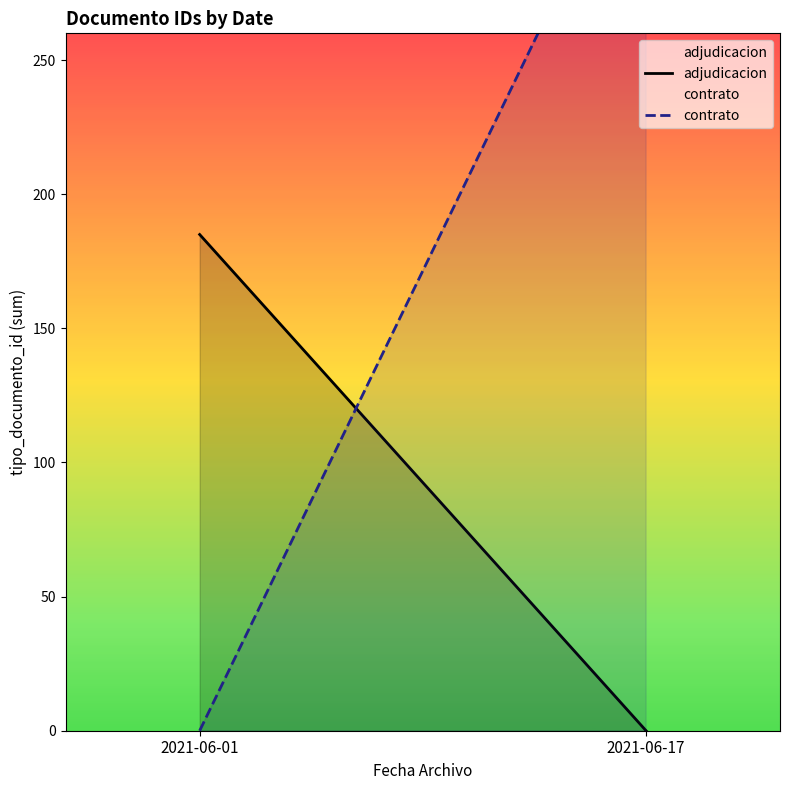

List the series in order of their peak value, highest first.

contrato, adjudicacion